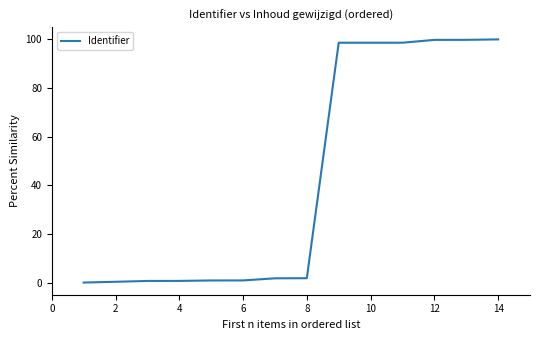

What is the difference between the maximum and minimum values?

100.0